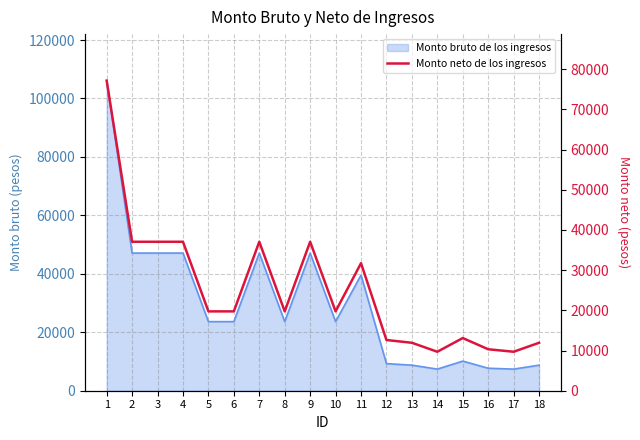

What is the difference between the maximum and second lowest values?

67475.4